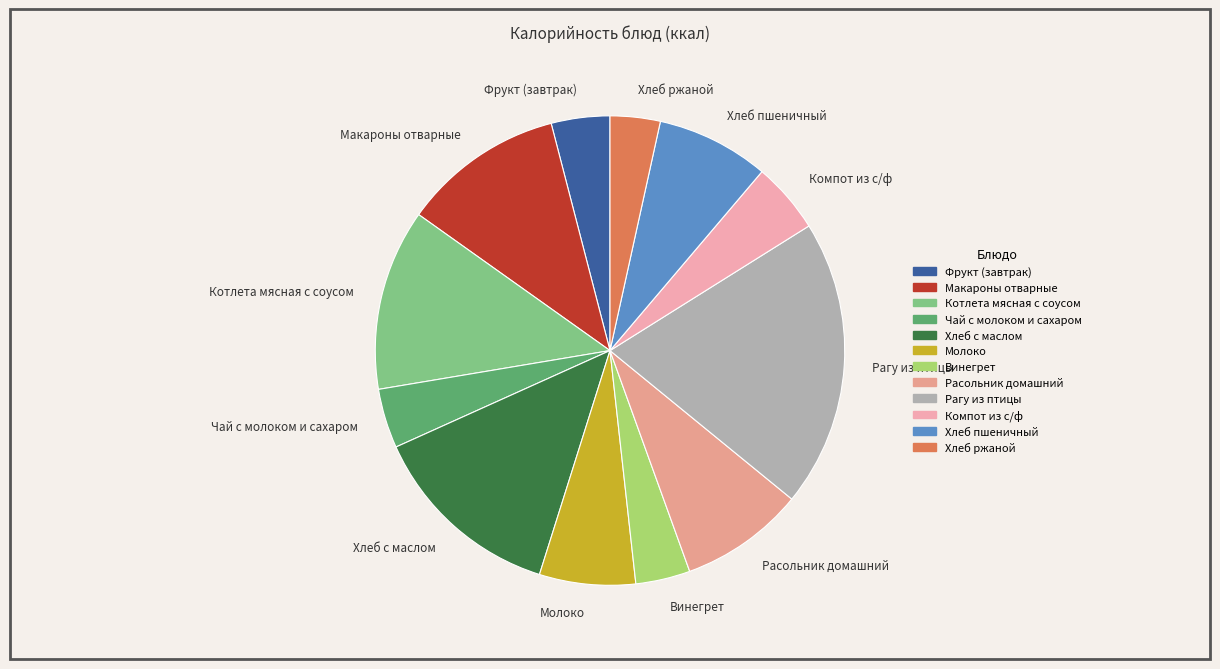

True or false: Винегрет accounts for 11% of the total.

False